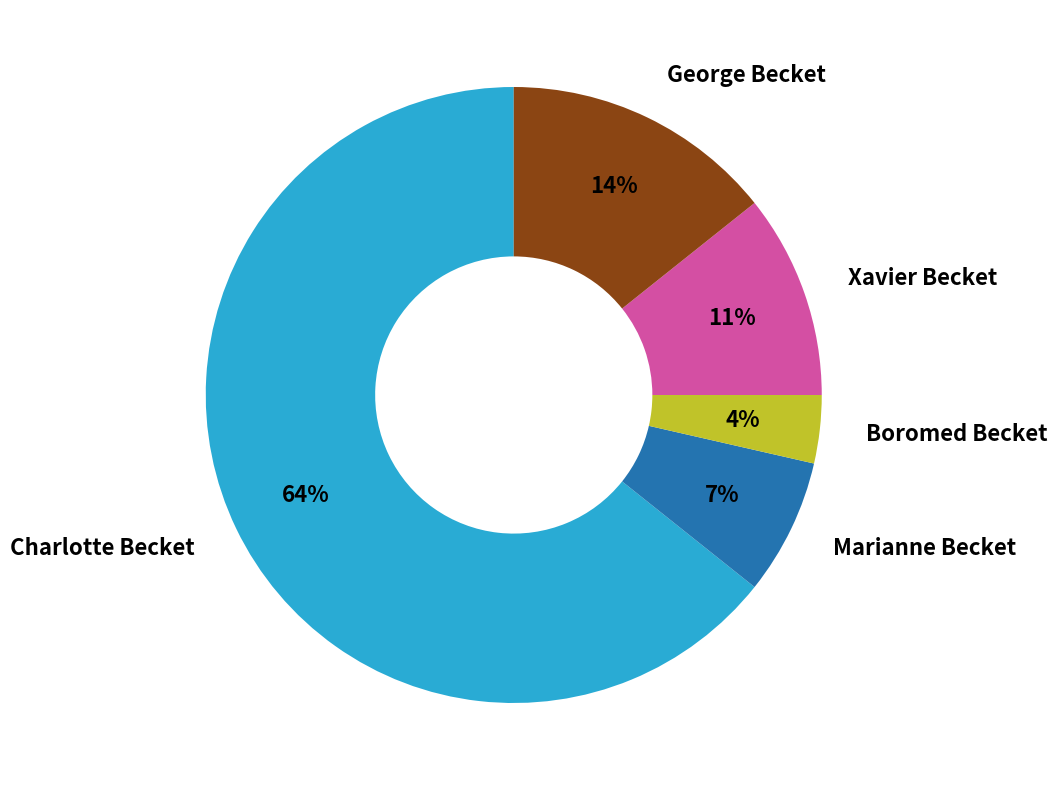

What percentage is the George Becket slice, to the nearest percent?

14%